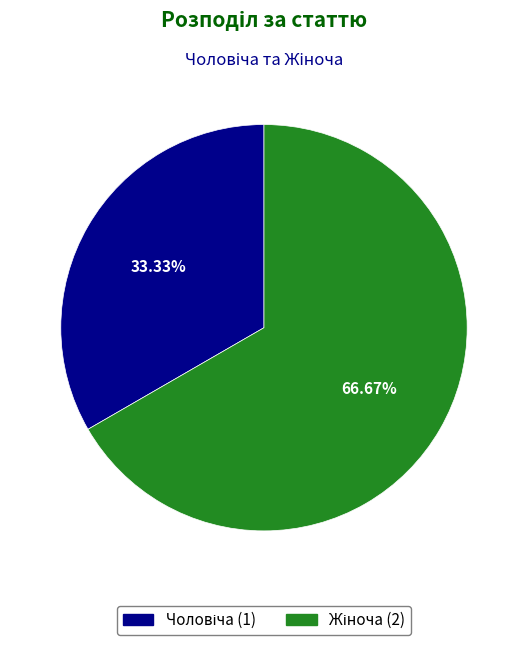

Is there any slice that represents more than half of the pie?

Yes